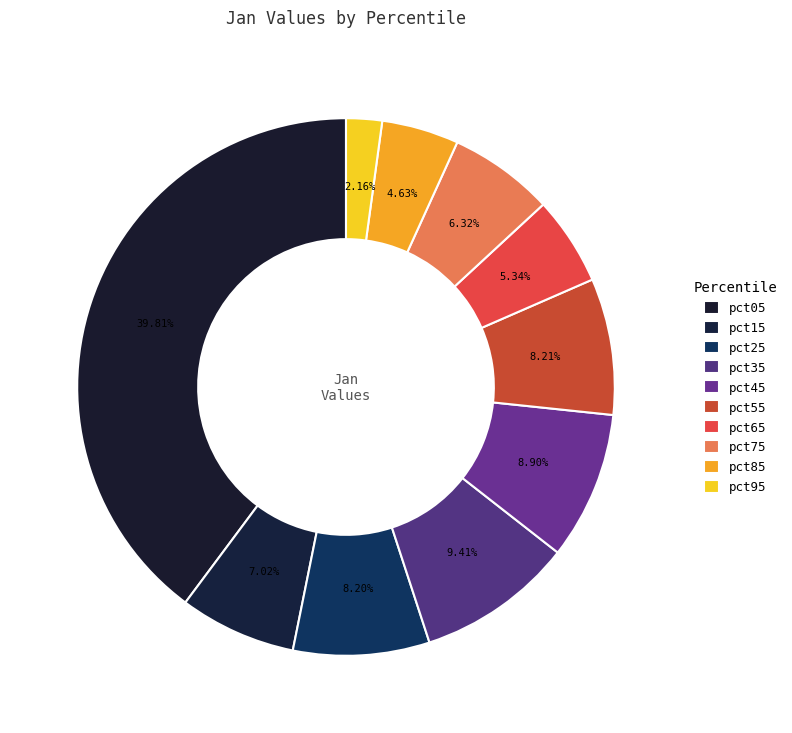

Count the number of slices in the pie.

10